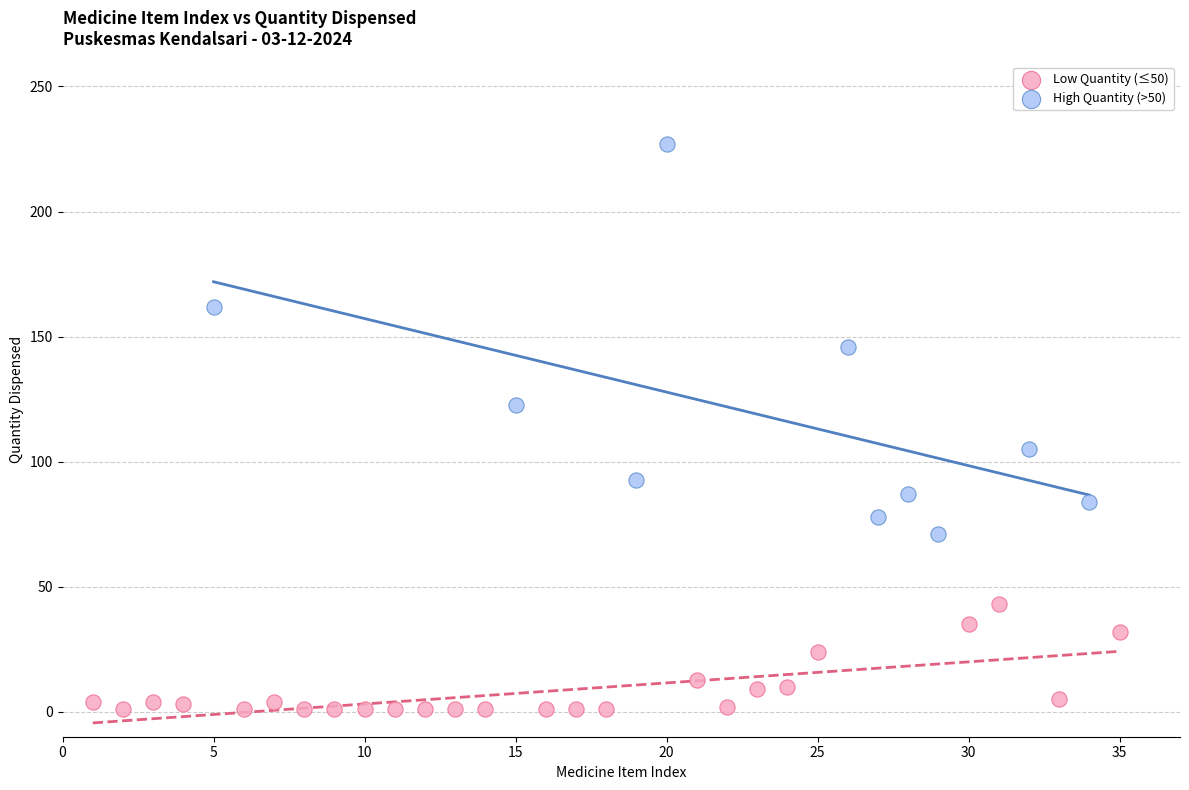

What are all the series names shown in the legend?

Low Quantity (≤50), High Quantity (>50)